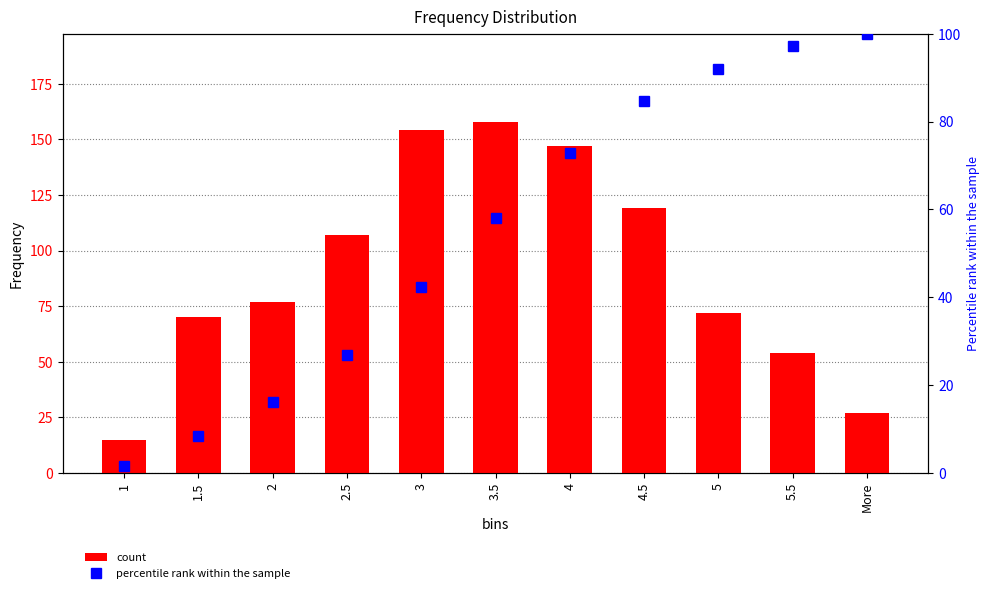

The value of count at 5 is 18.3. True or false?

False